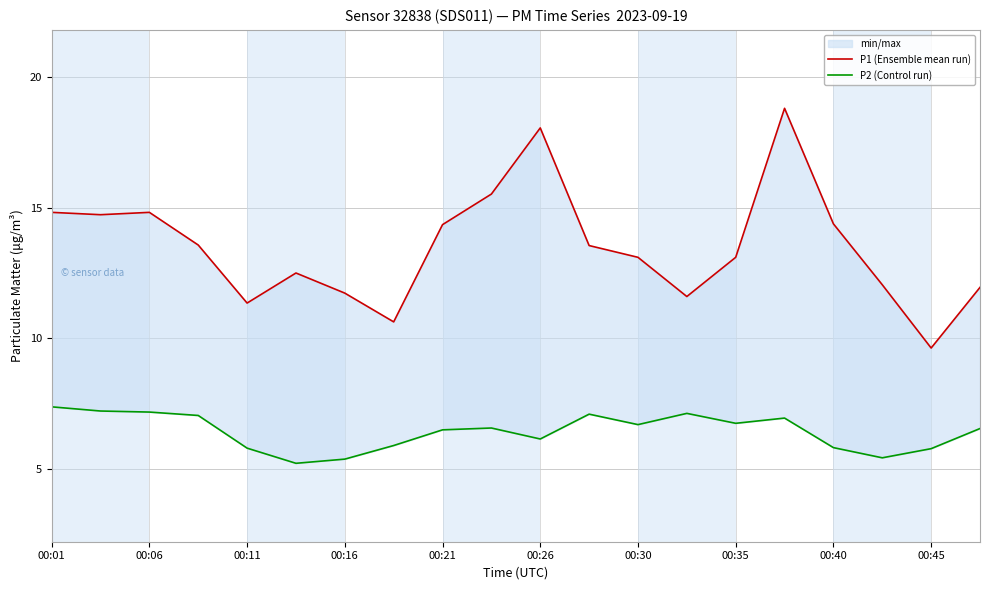

What is the highest value of the P1 (Ensemble mean run) series?

18.8